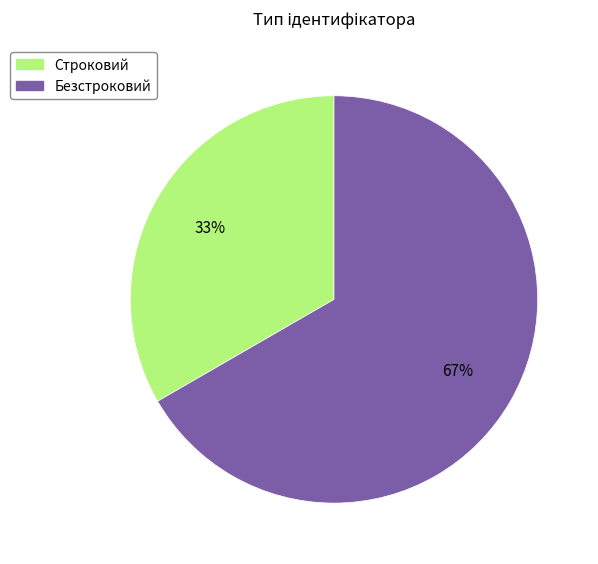

To the nearest percent, what is the combined percentage of Безстроковий and Строковий?

100%